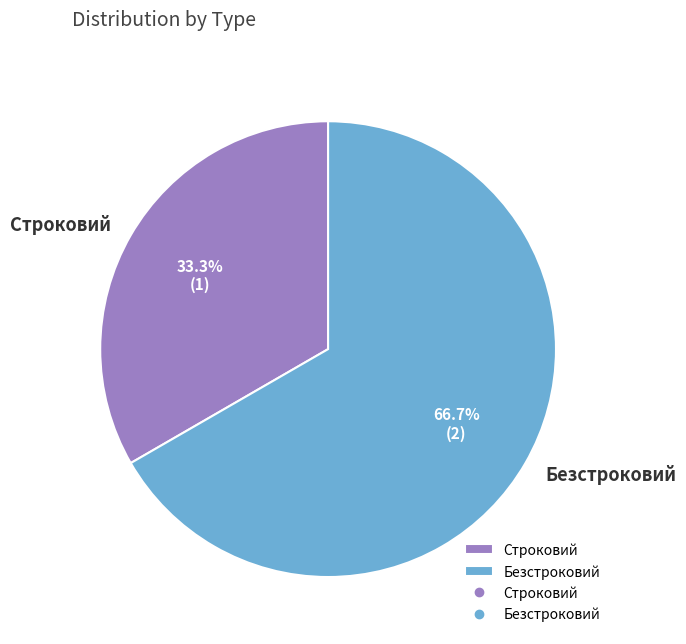

To the nearest percent, what portion does Строковий represent?

33%